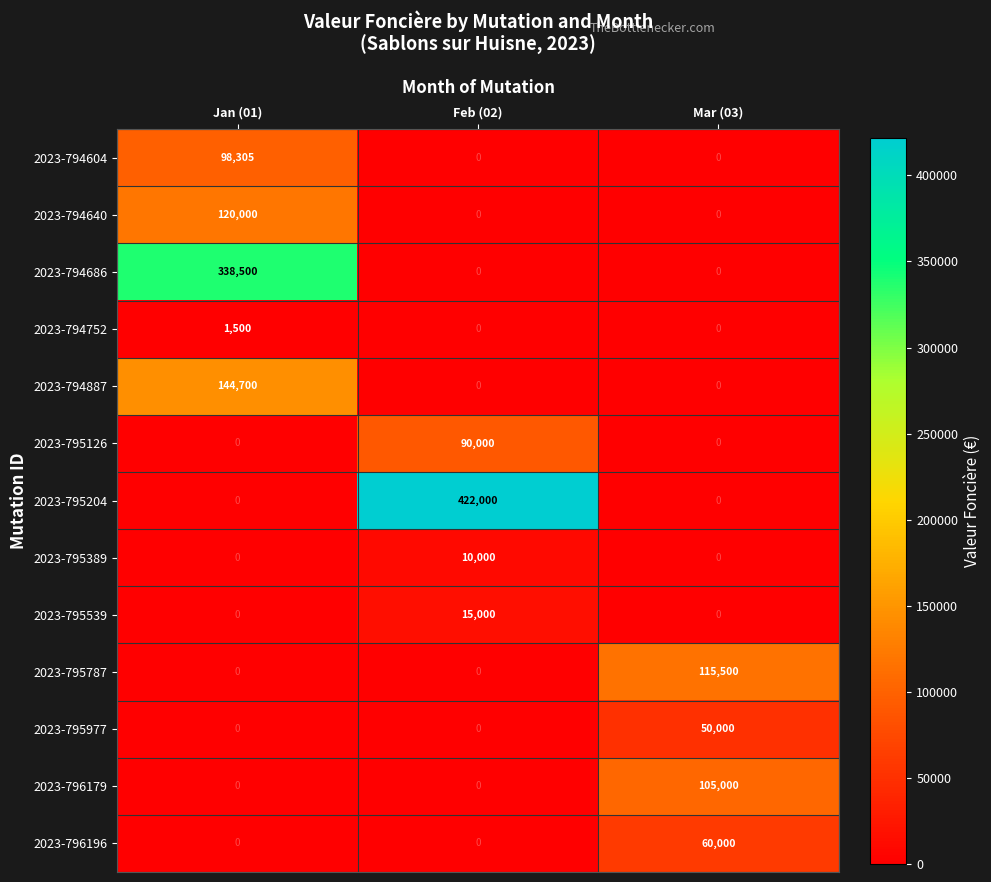

What is the difference between the maximum and second lowest values in the 2023-795389 series?

10000